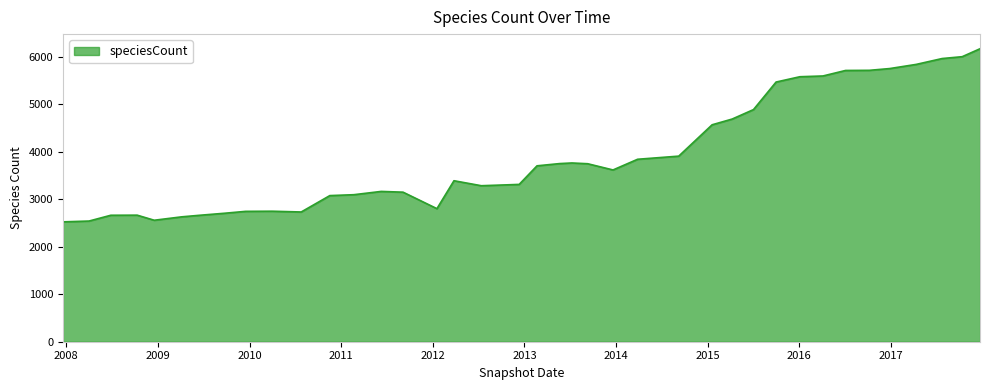

What is the minimum value shown in the chart?

2524